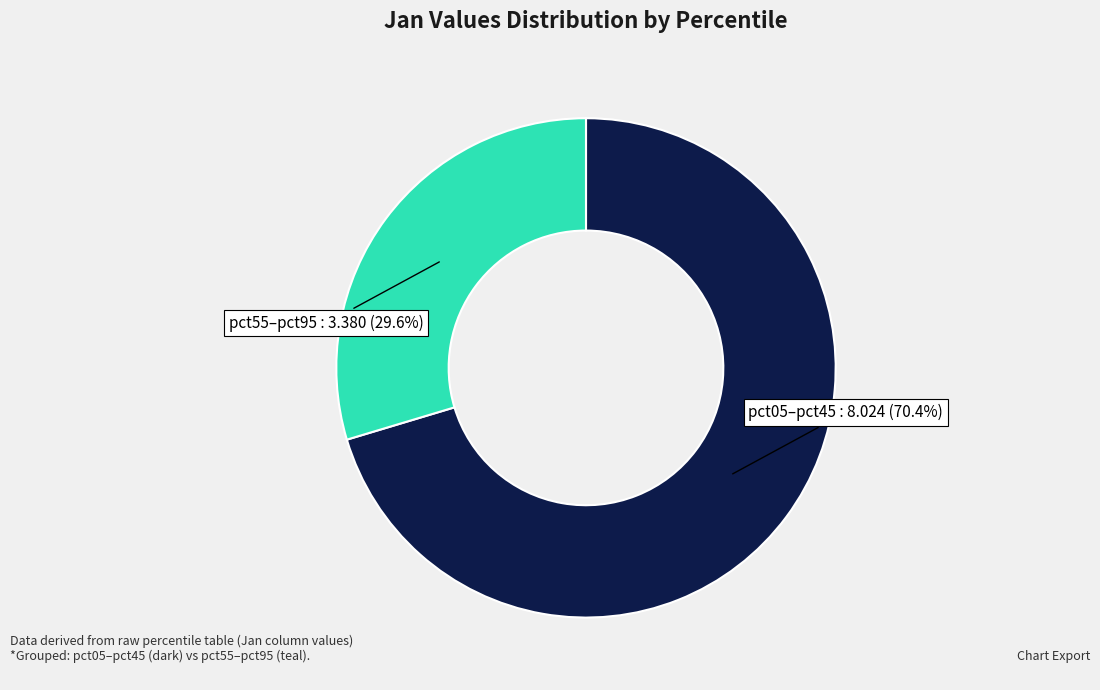

Is there a majority slice in this chart?

Yes